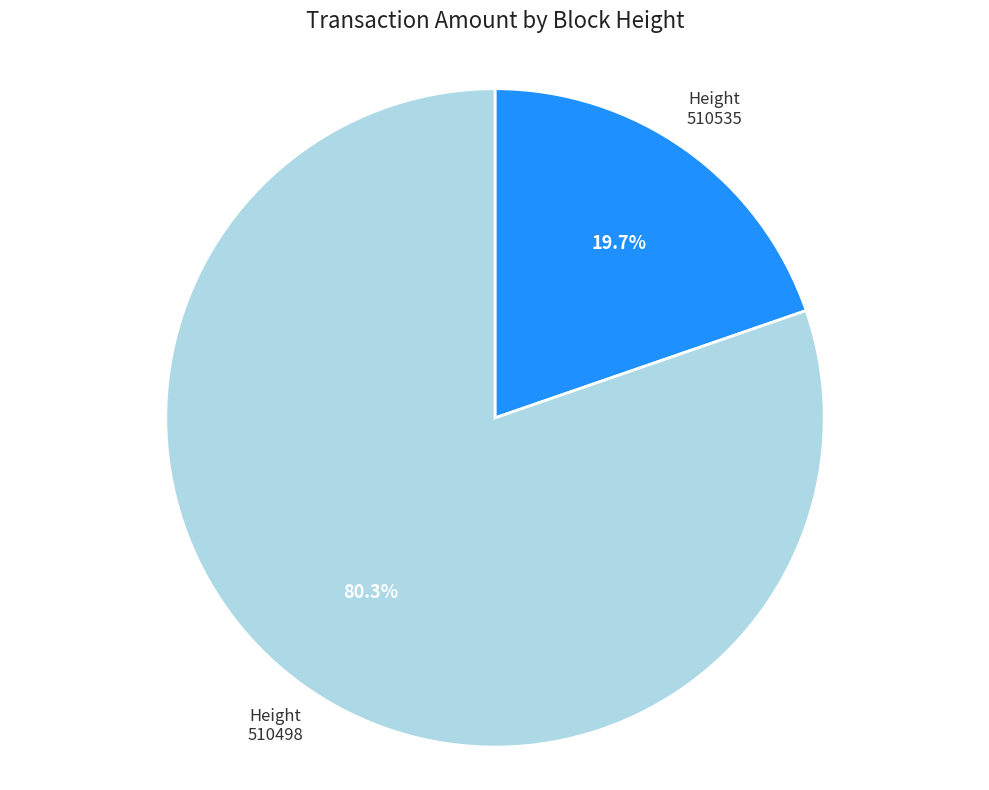

Is there a majority slice in this chart?

Yes